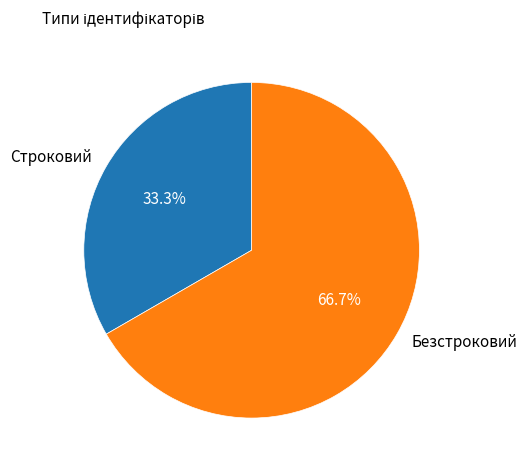

Is it true that Безстроковий is 67% of the pie?

True